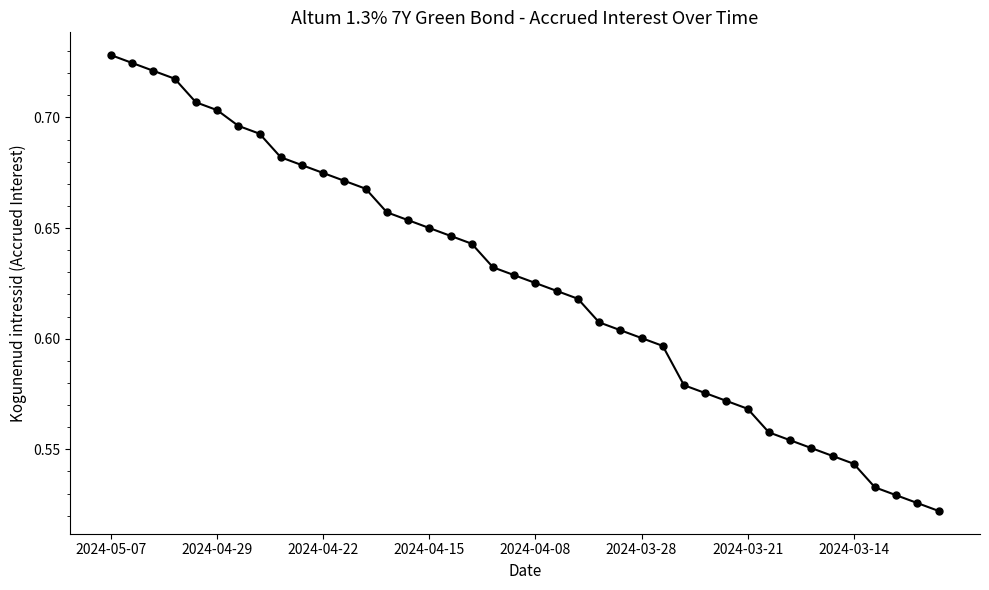

What is the sum of all values?

25.0